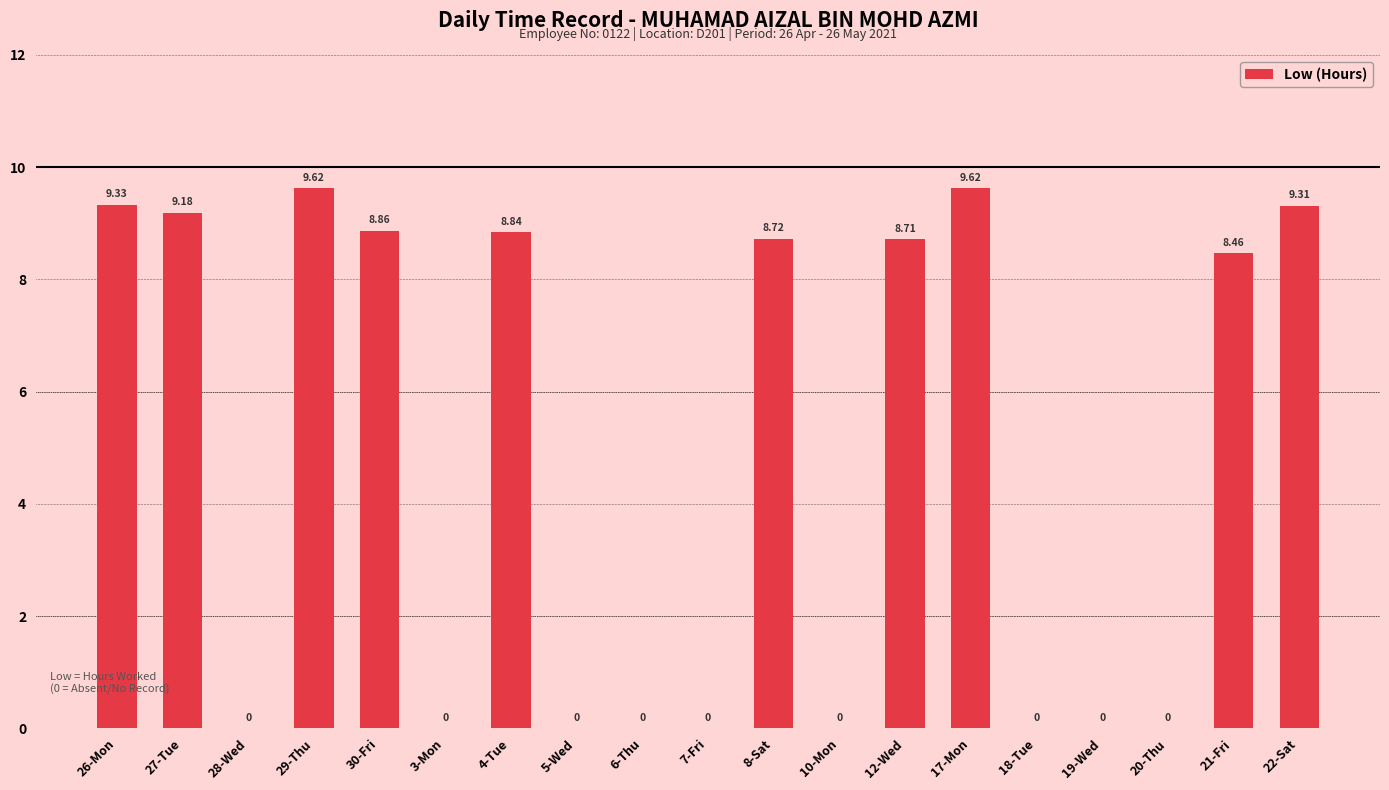

What is the average value?

4.8